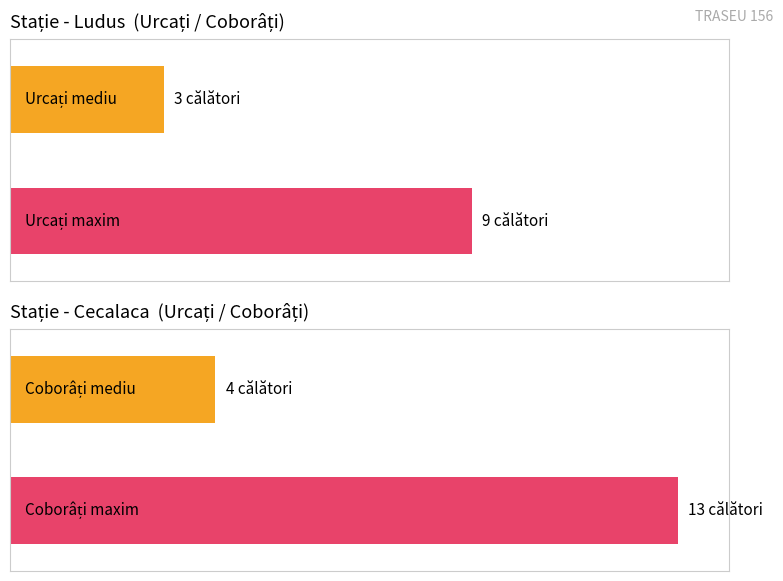

How many values in Urcați (Trip 2) are above zero?

1